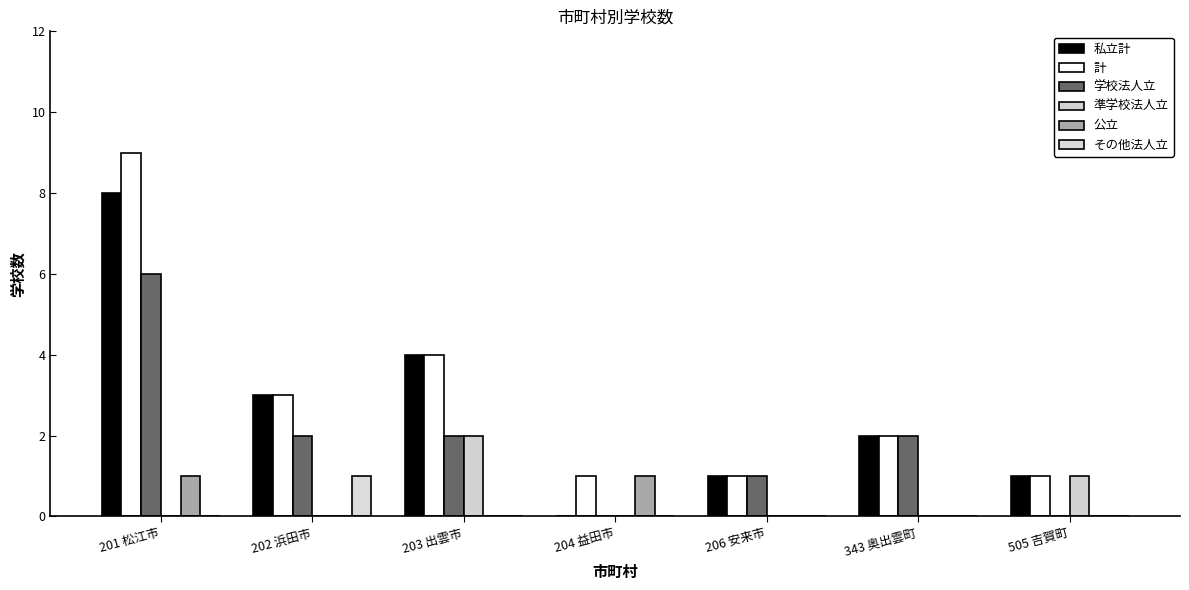

How many series are shown in this chart?

6